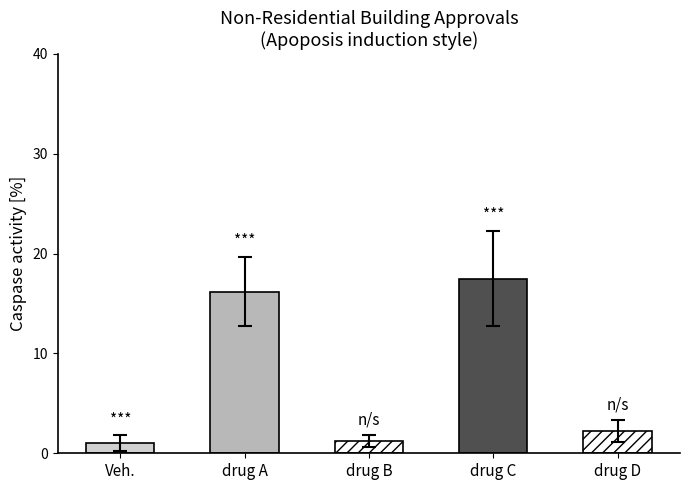

What is the average value?

7.6